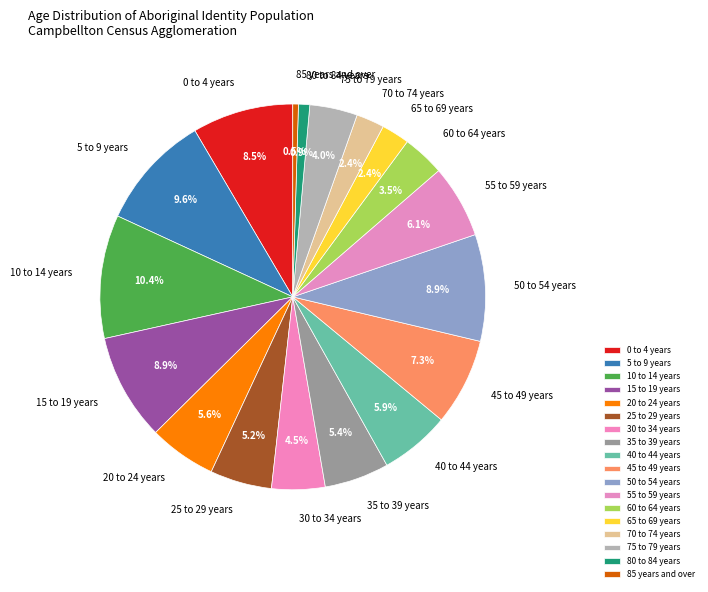

How many slices are in this pie chart?

18